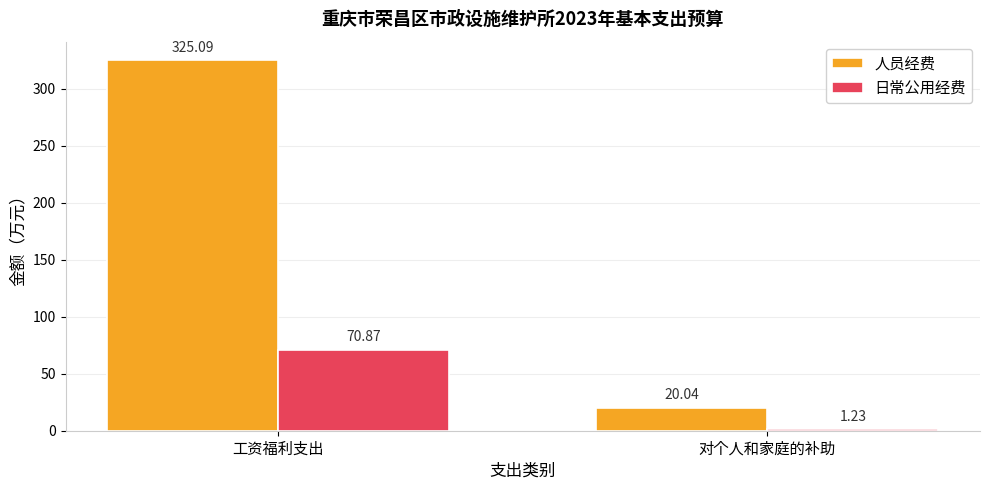

Between 工资福利支出 and 对个人和家庭的补助, which series saw the biggest shift?

人员经费